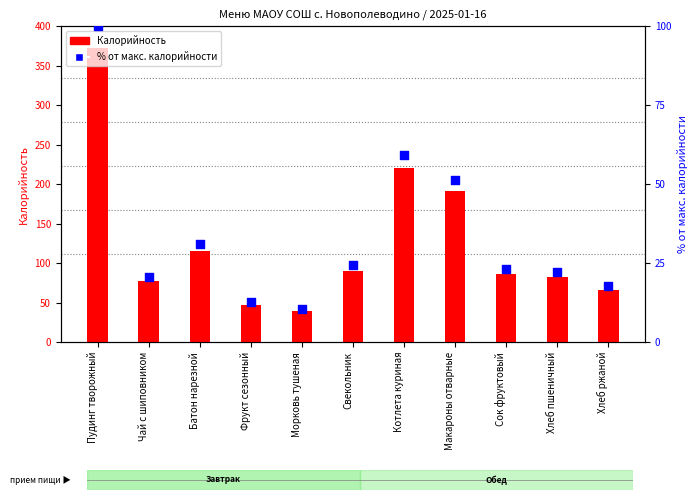

At which category is the sum across all series the highest?

Пудинг творожный